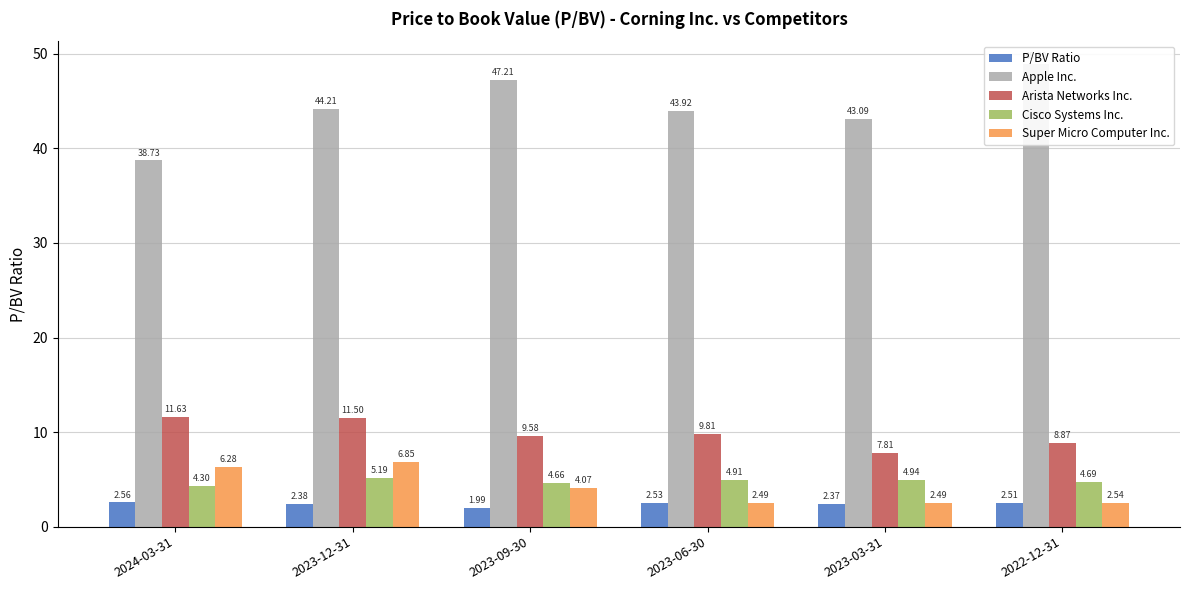

What is the difference between the maximum and minimum values in the Apple Inc. series?

10.2